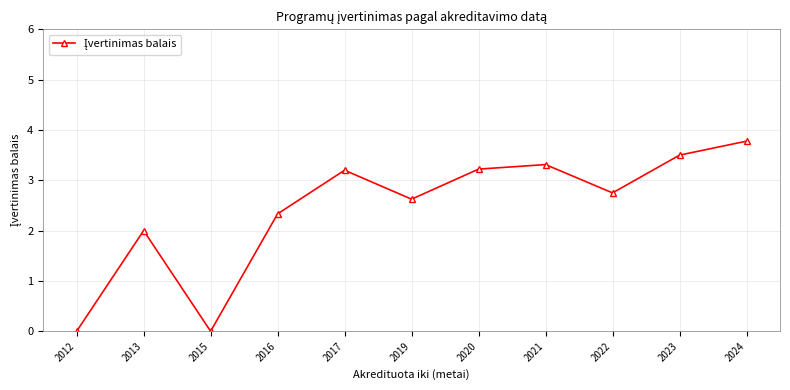

What is the difference between the second highest and second lowest values?

3.5